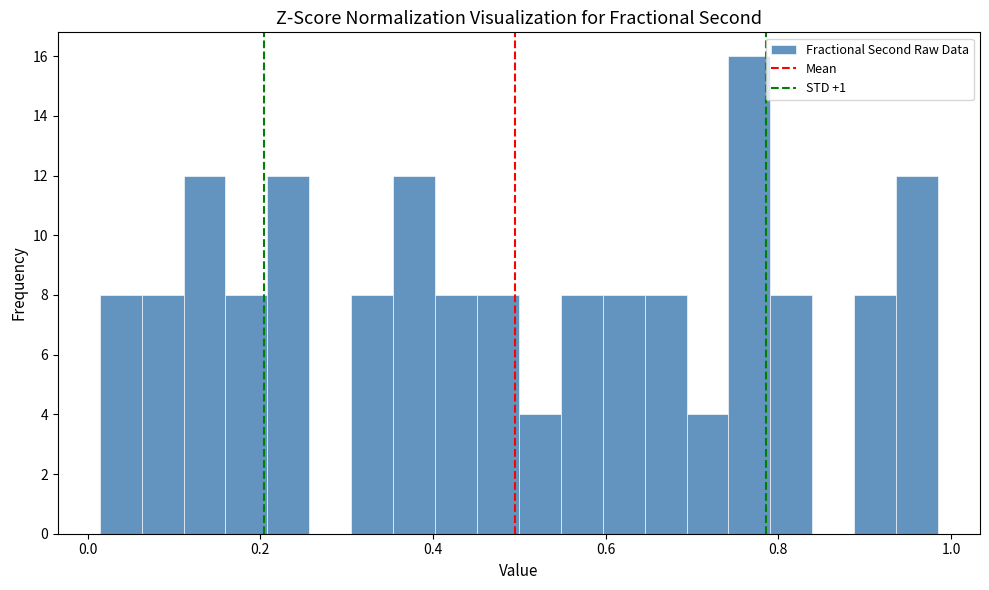

Around what value on the x-axis is the tallest bar? Give the approximate position of its centre, as read against the axis.

0.76